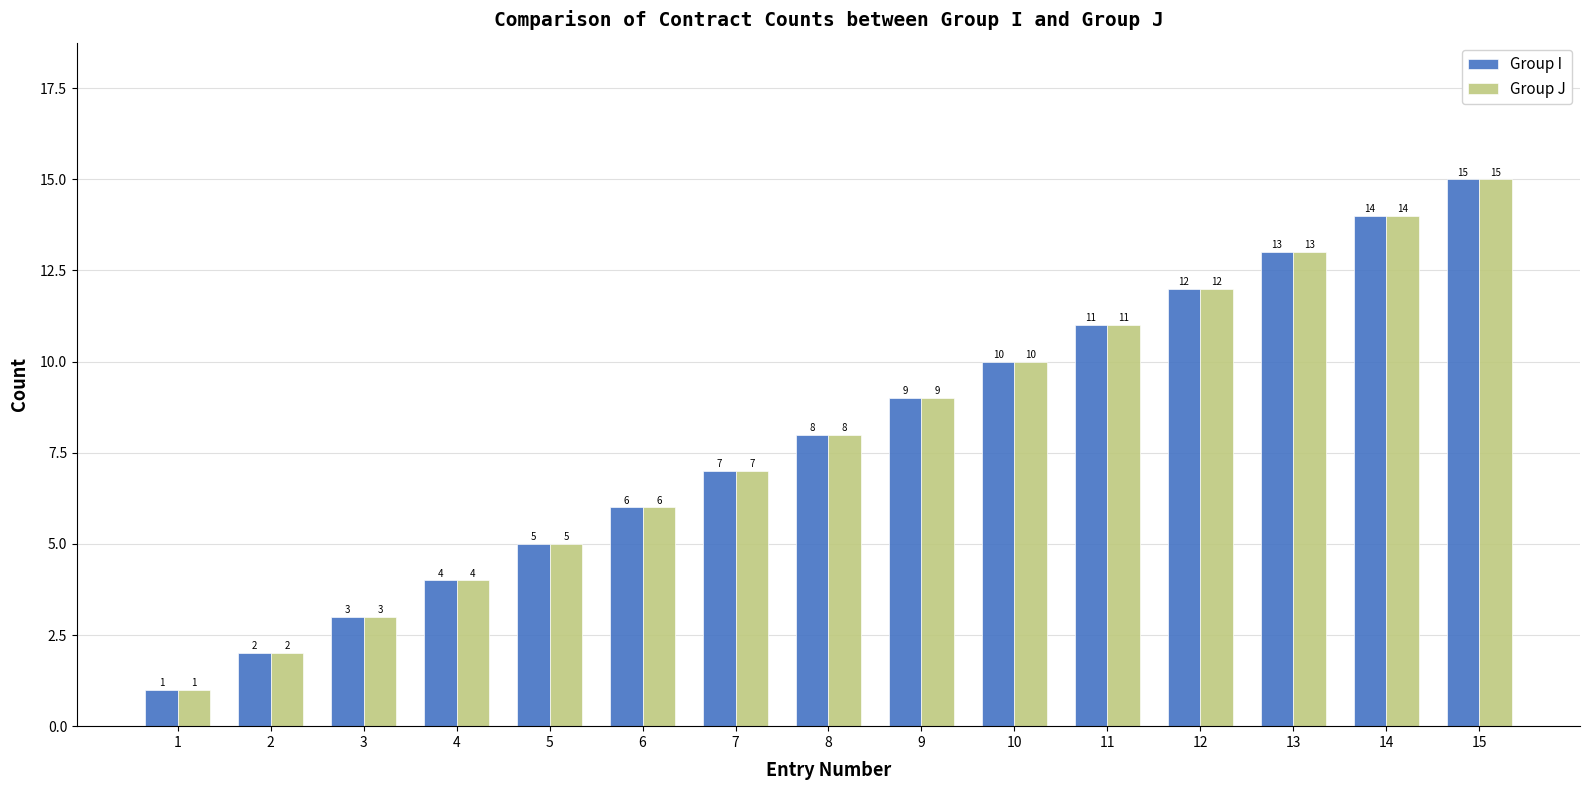

Reading right to left, list all the values displayed in this chart.

Group I: 15	14	13	12	11	10	9	8	7	6	5	4	3	2	1
Group J: 15	14	13	12	11	10	9	8	7	6	5	4	3	2	1